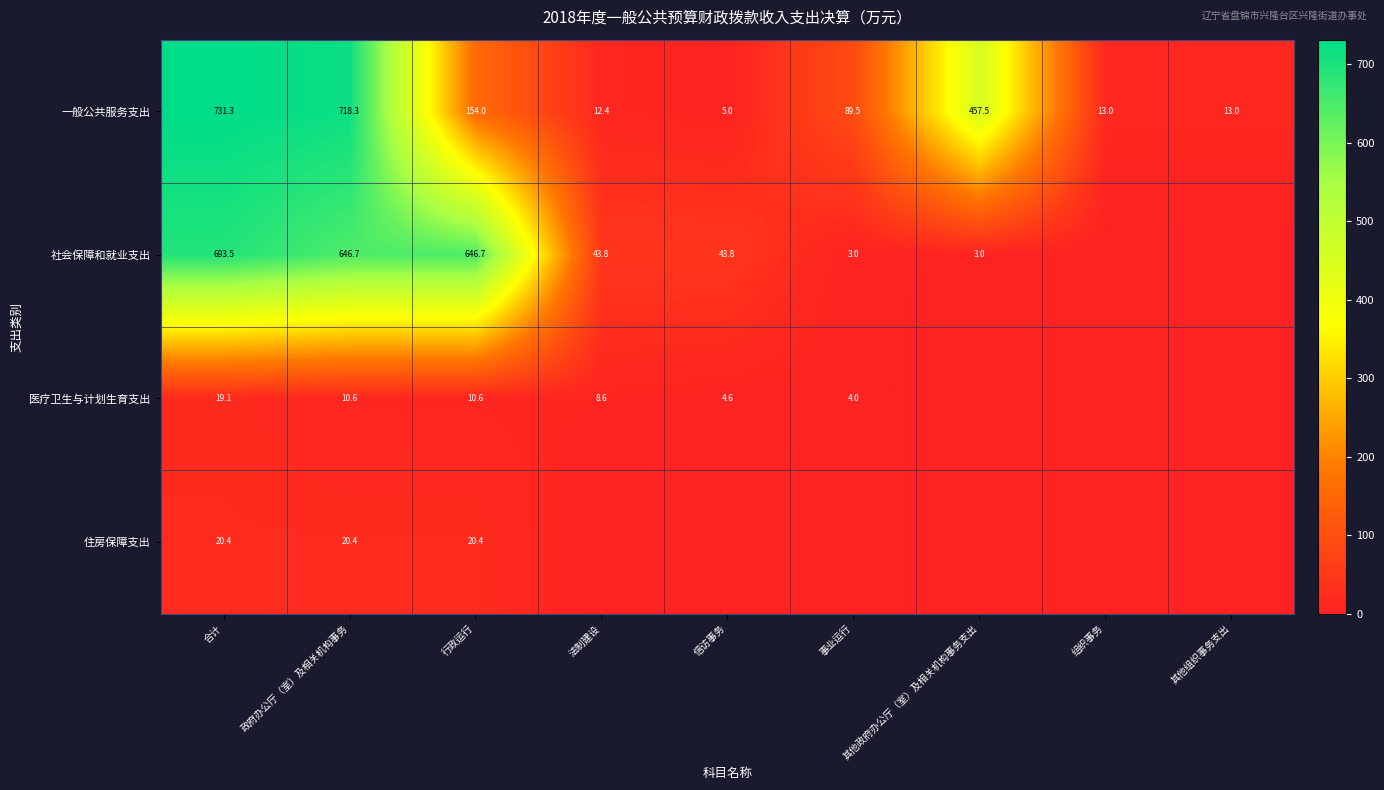

Is the value of 一般公共服务支出 at 法制建设 greater than the value of 社会保障和就业支出 at 事业运行?

Yes